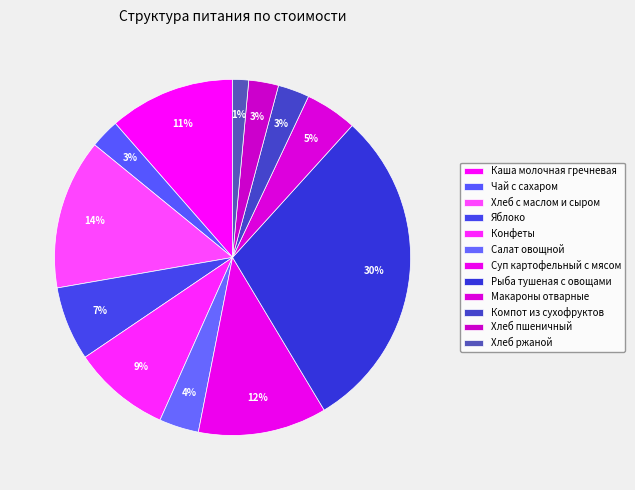

Count the number of slices in the pie.

12